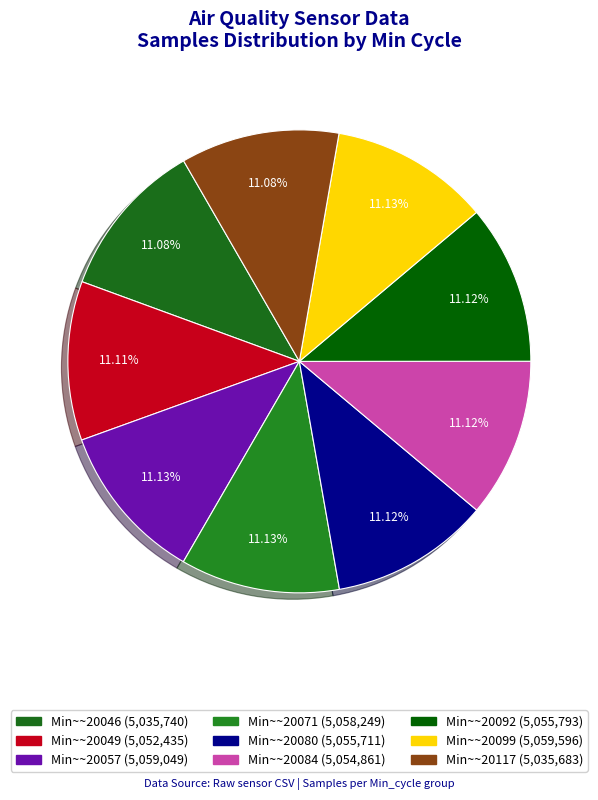

How many segments does this pie chart have?

9